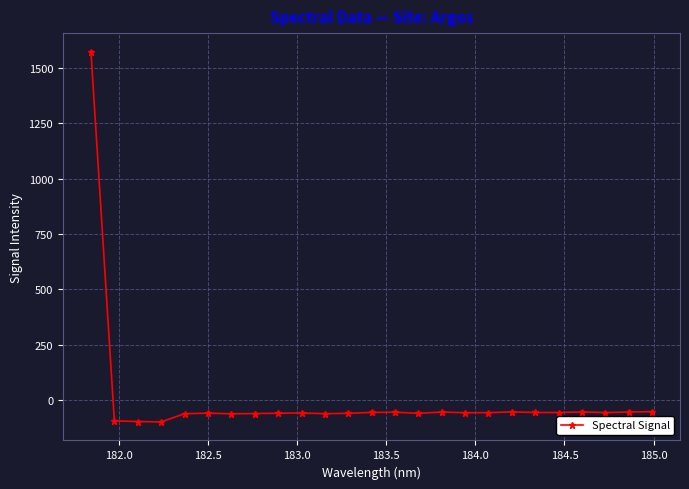

What is the value of the 17th point from the left?

-56.6